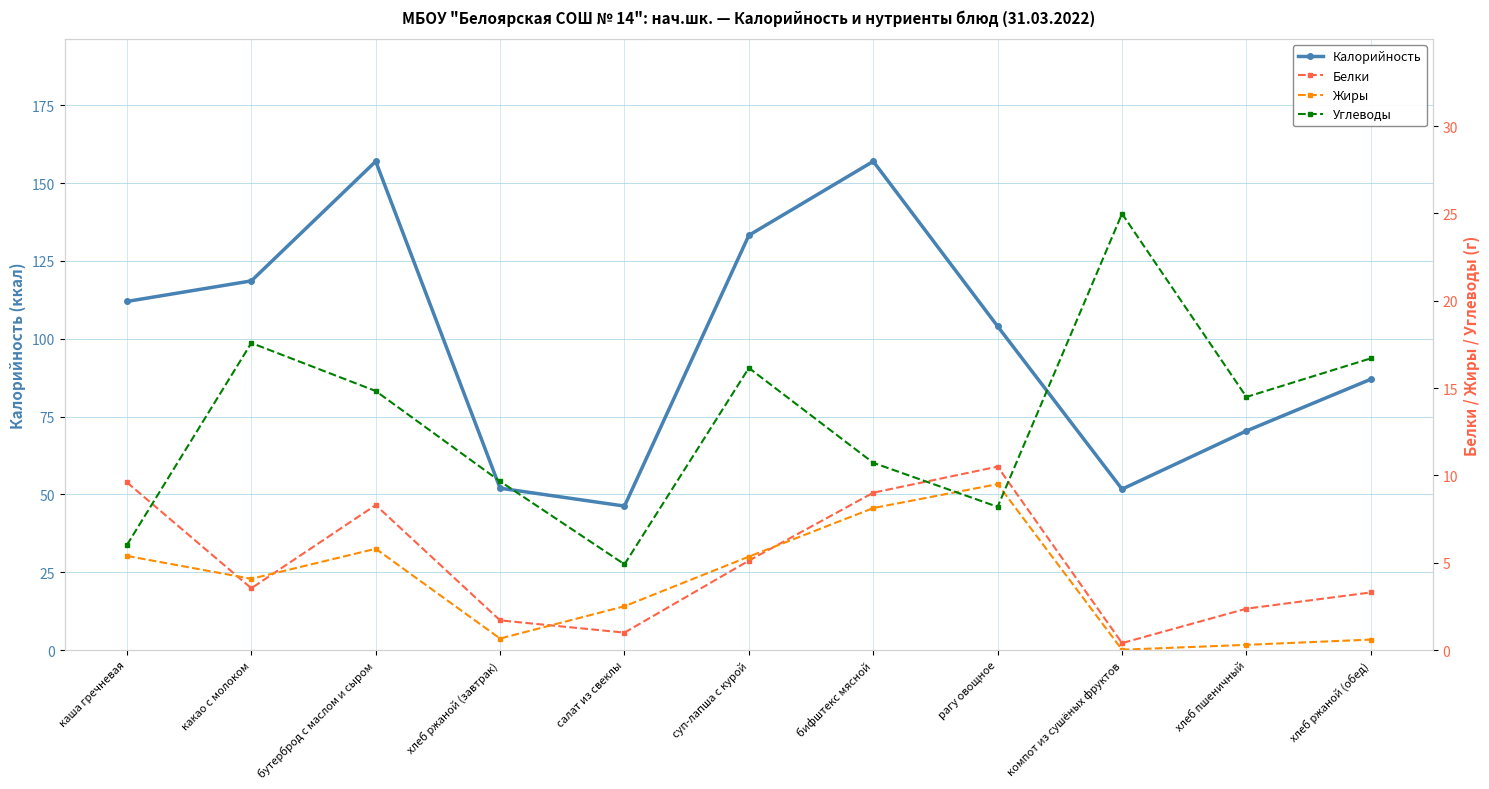

What is the average value of the Калорийность series?

99.0